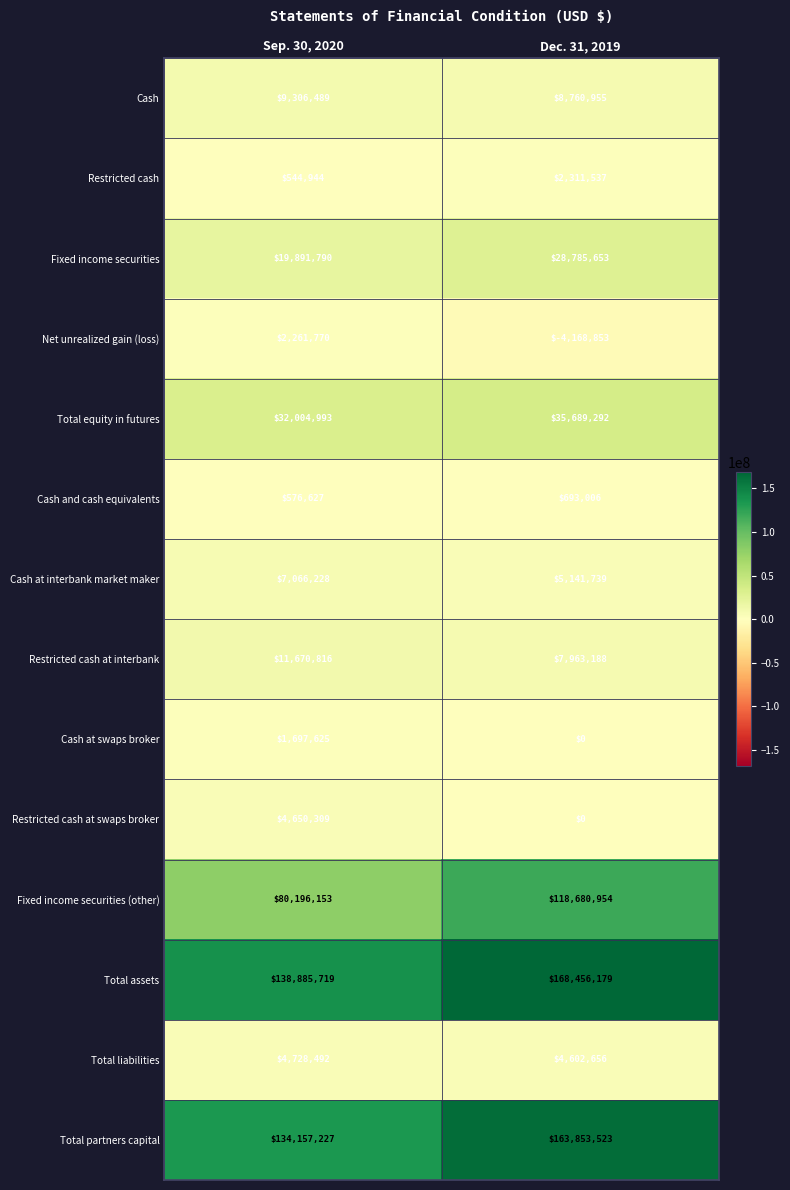

Which series has the largest total across all categories?

Total assets